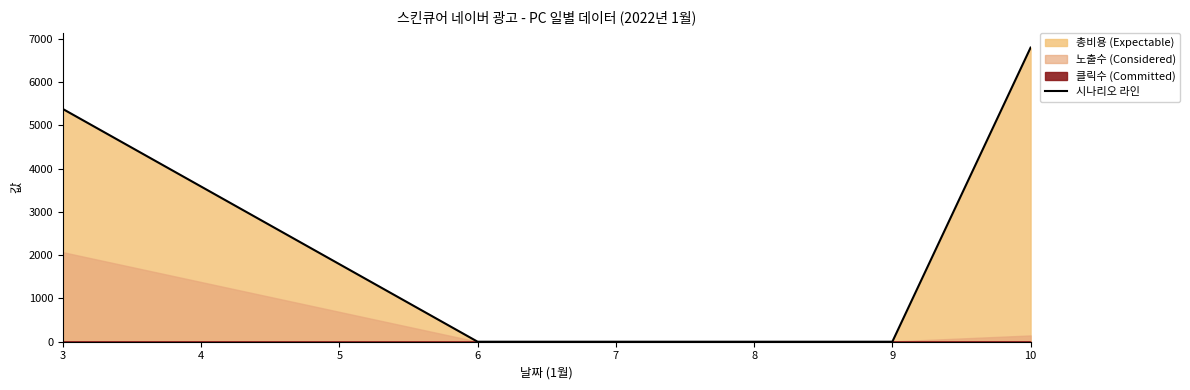

The value of 시나리오 라인 at 8 is 0. True or false?

True